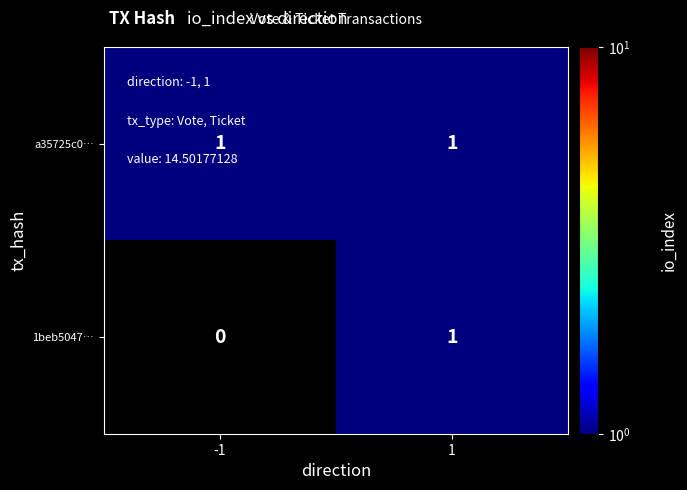

Count the number of data series in this chart.

2